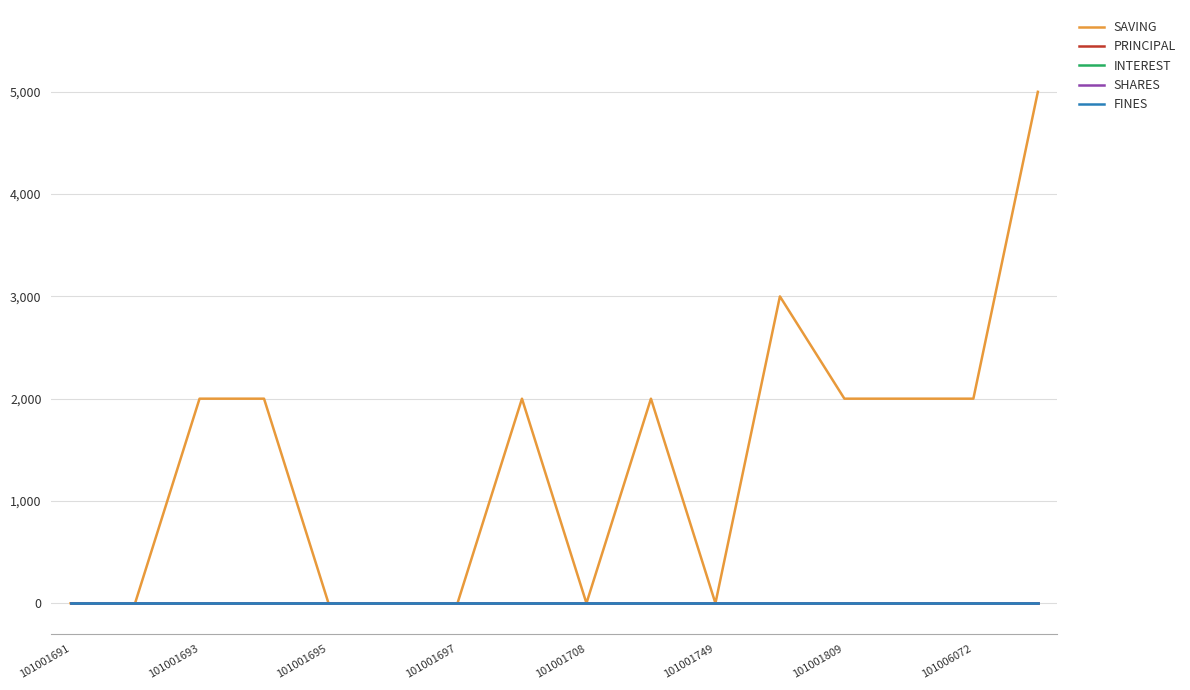

Does the chart have visible grid lines?

Yes